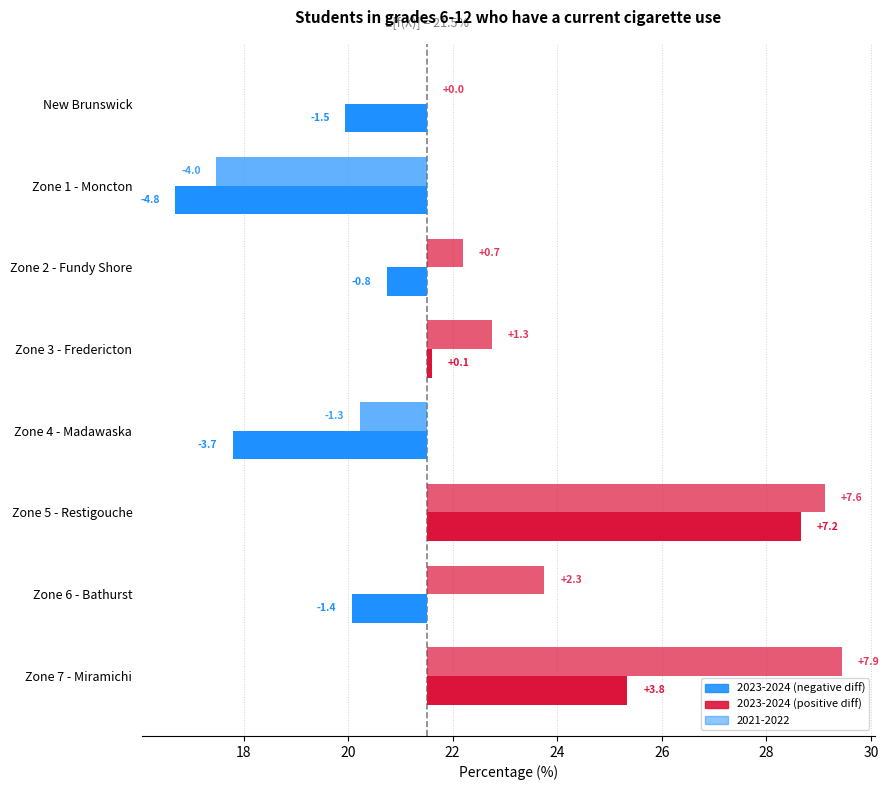

Is it true that 2021-2022 equals 3.1 at Zone 6 - Bathurst?

False